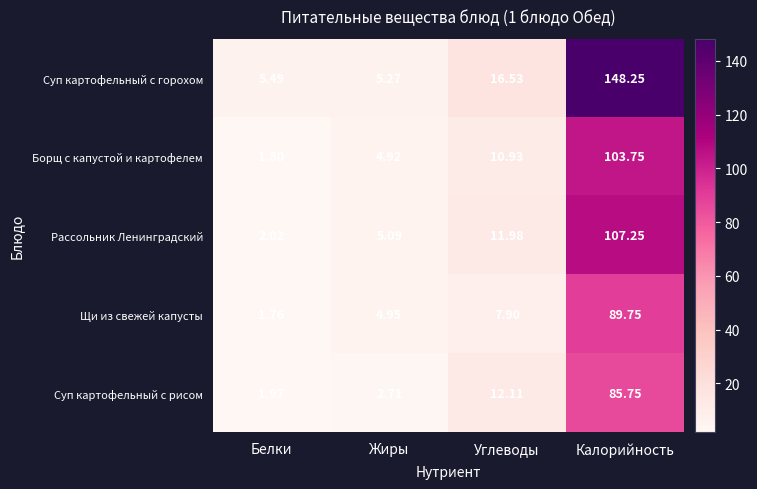

What is the total value across all series at Жиры?

22.9